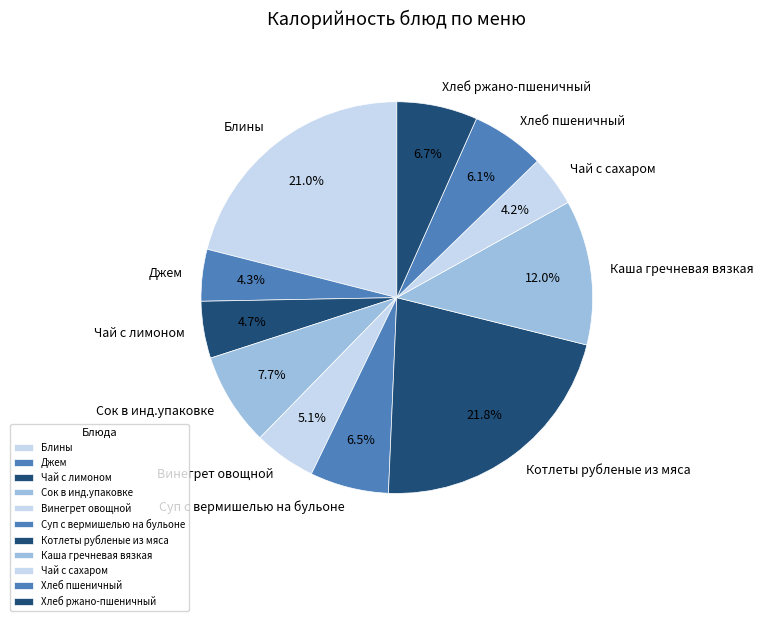

Count the number of slices in the pie.

11